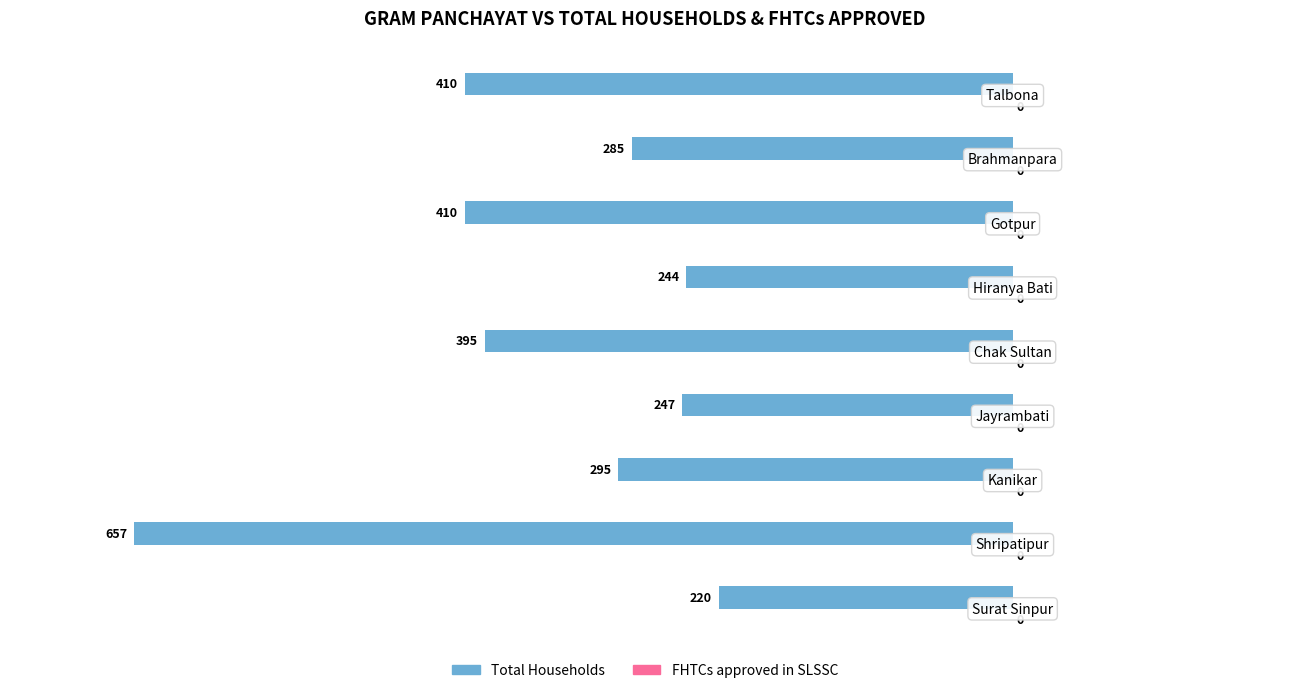

How many bars are there in total?

9